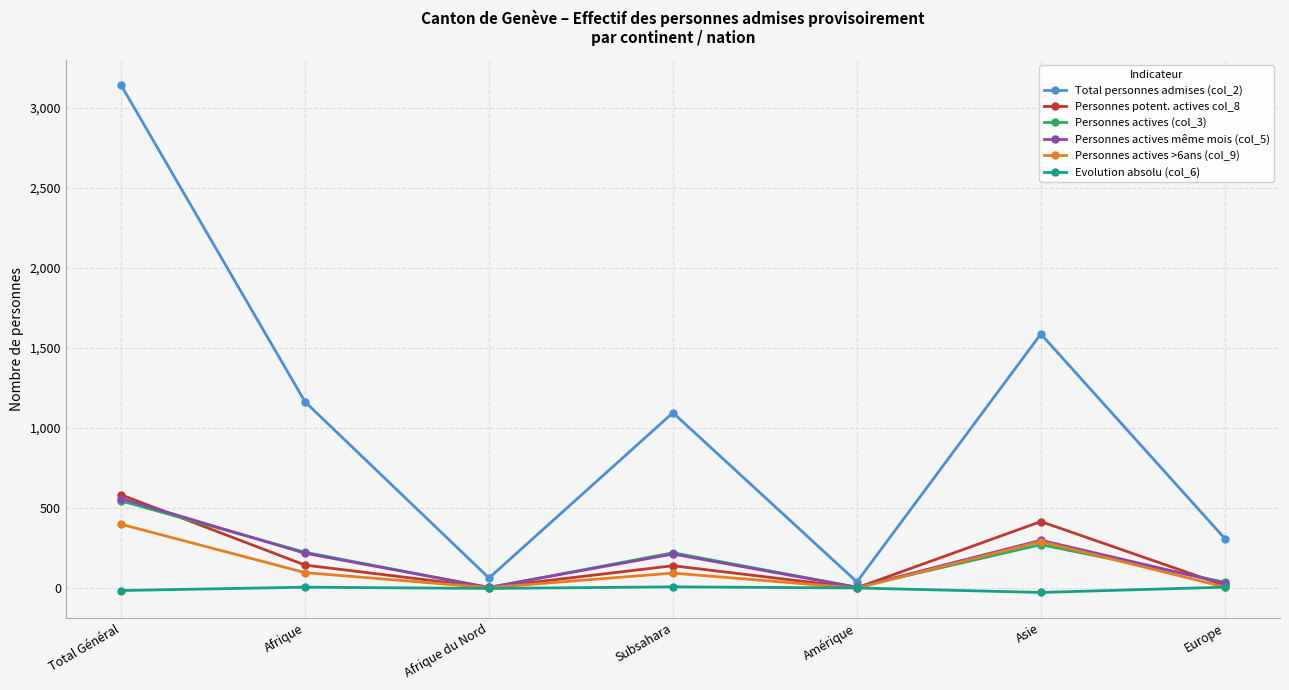

What are all the series names shown in the legend?

Total personnes admises (col_2), Personnes potent. actives col_8, Personnes actives (col_3), Personnes actives même mois (col_5), Personnes actives >6ans (col_9), Evolution absolu (col_6)